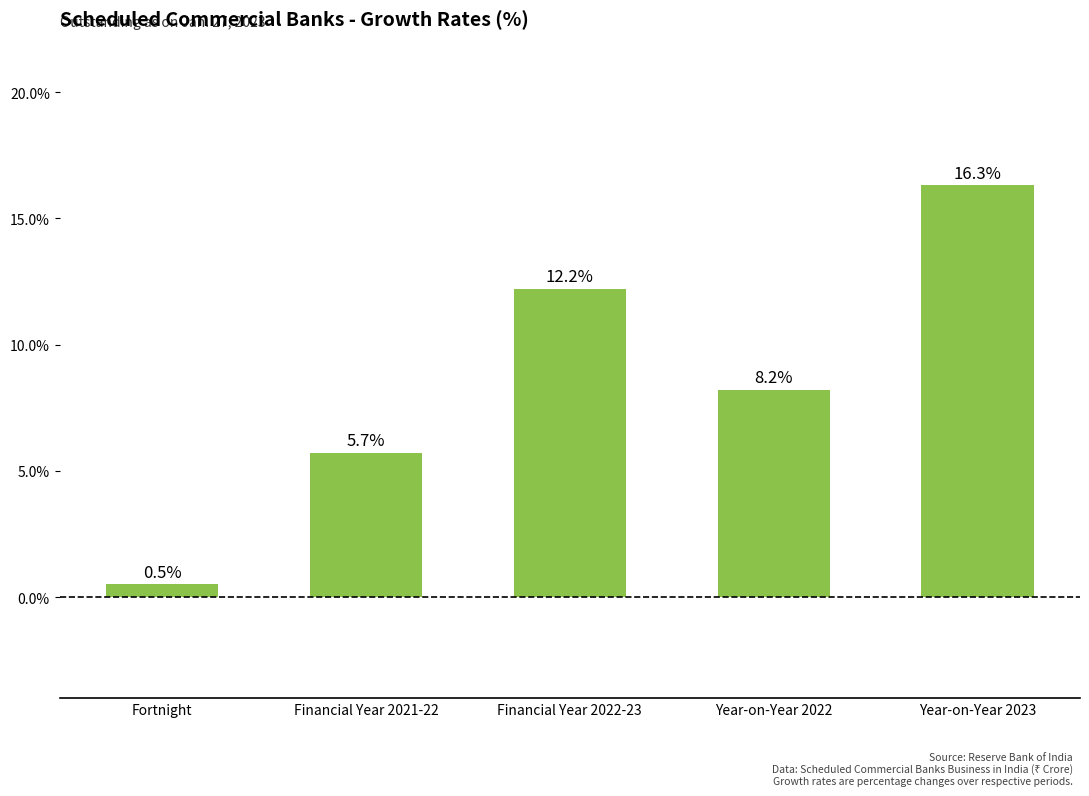

What position from the right is Year-on-Year 2023?

1